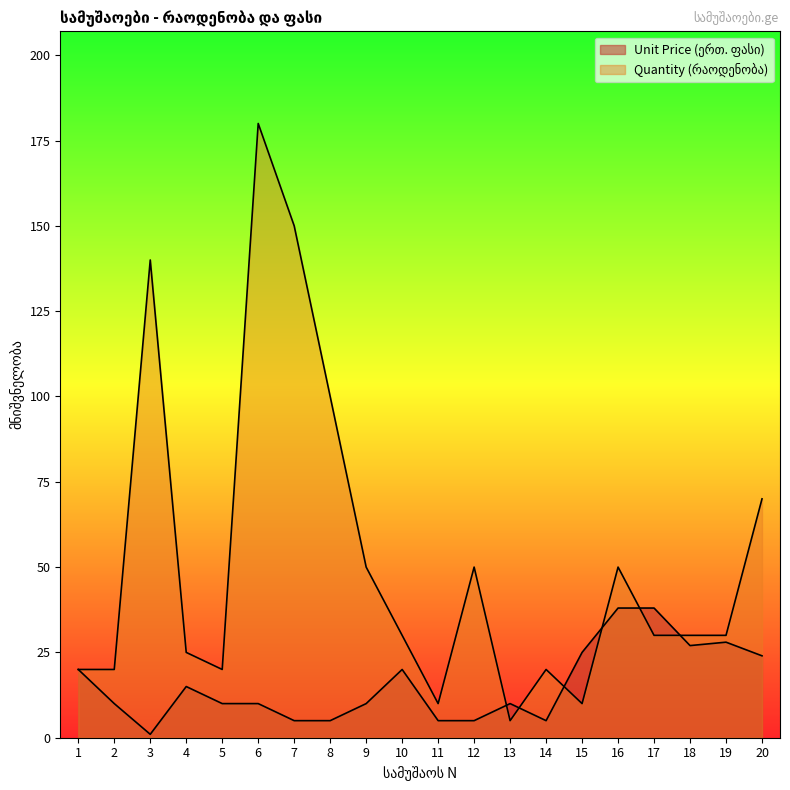

Count the number of categories in the chart.

20